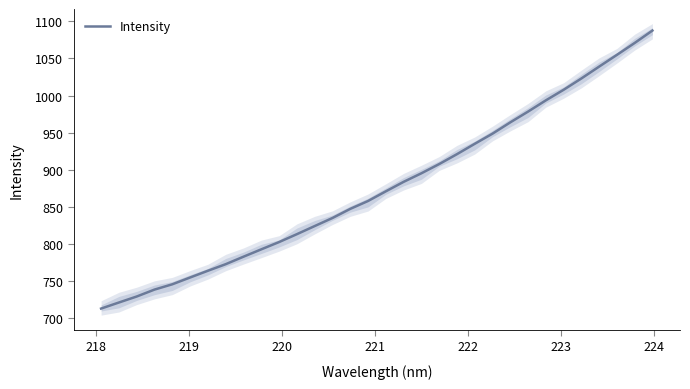

What is the highest value of the Intensity series?

1087.6